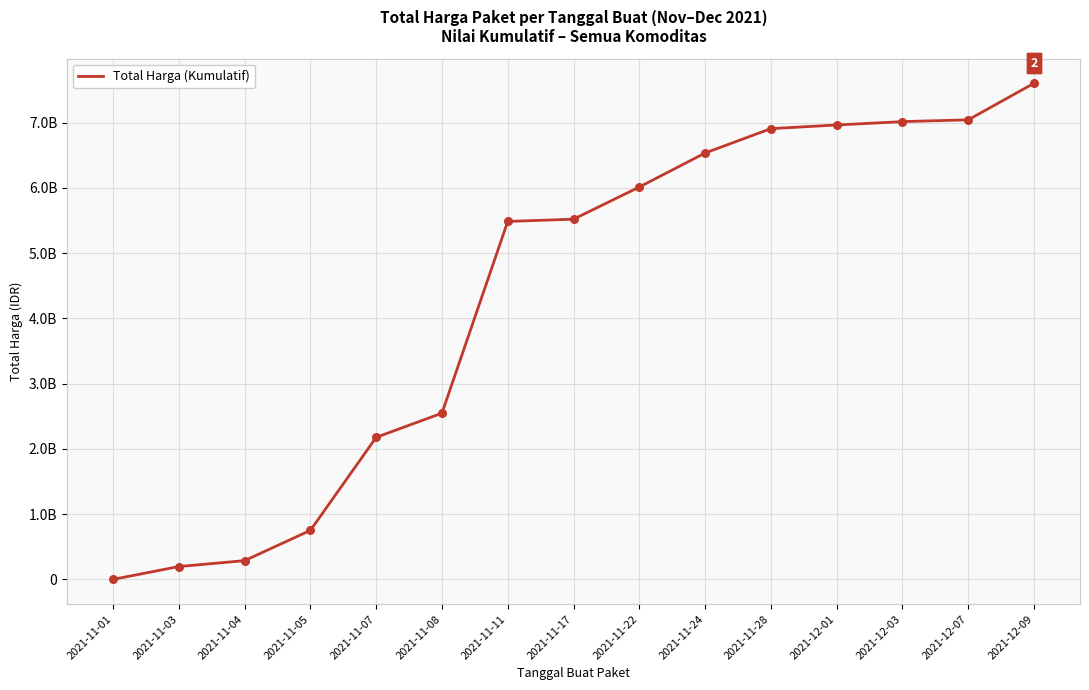

What is the change in value from 2021-11-07 to 2021-12-07?

+4866841040